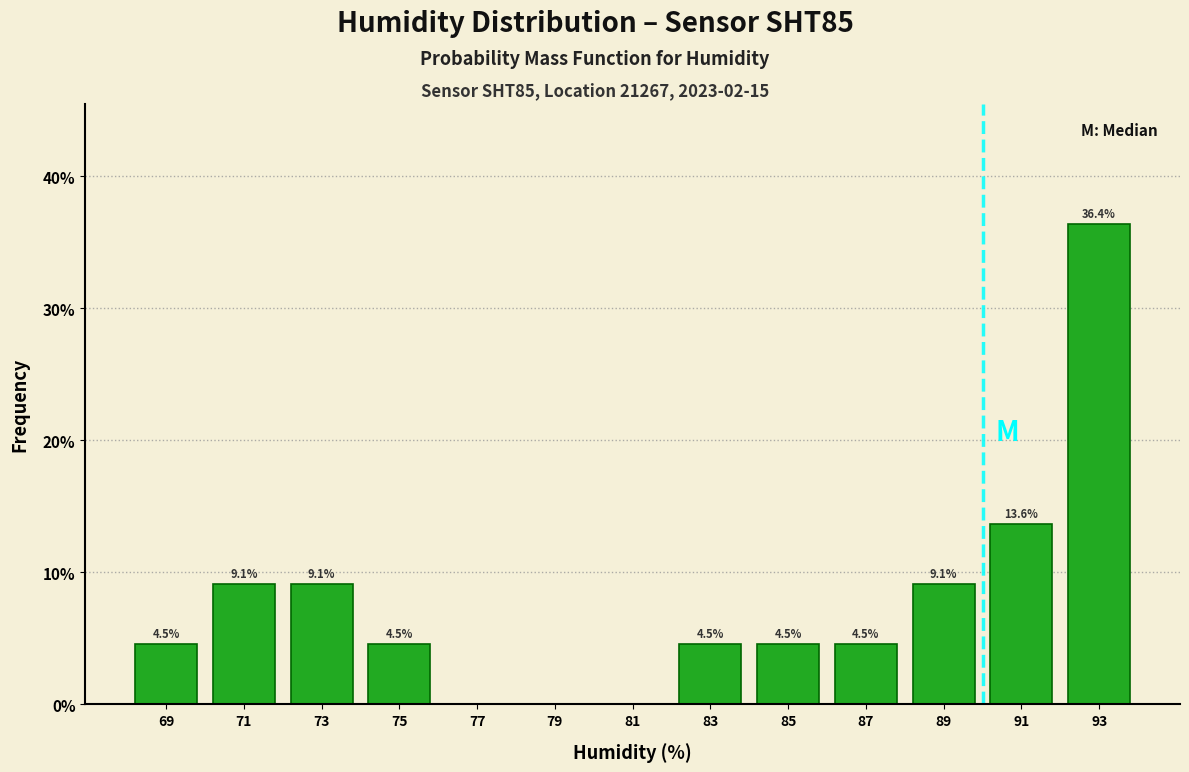

Which range on the x-axis has the tallest bar?

92 to 94